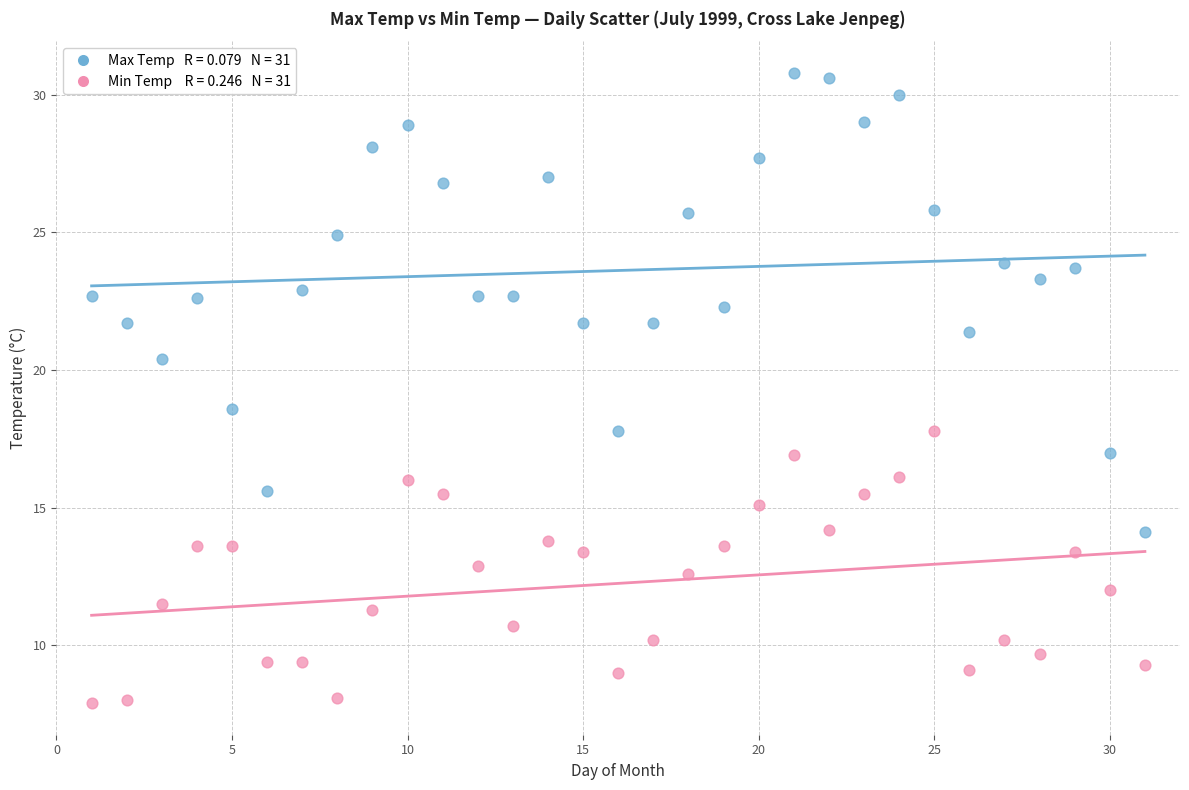

Across all data points, what is the range of Y values (max minus min)?

22.9